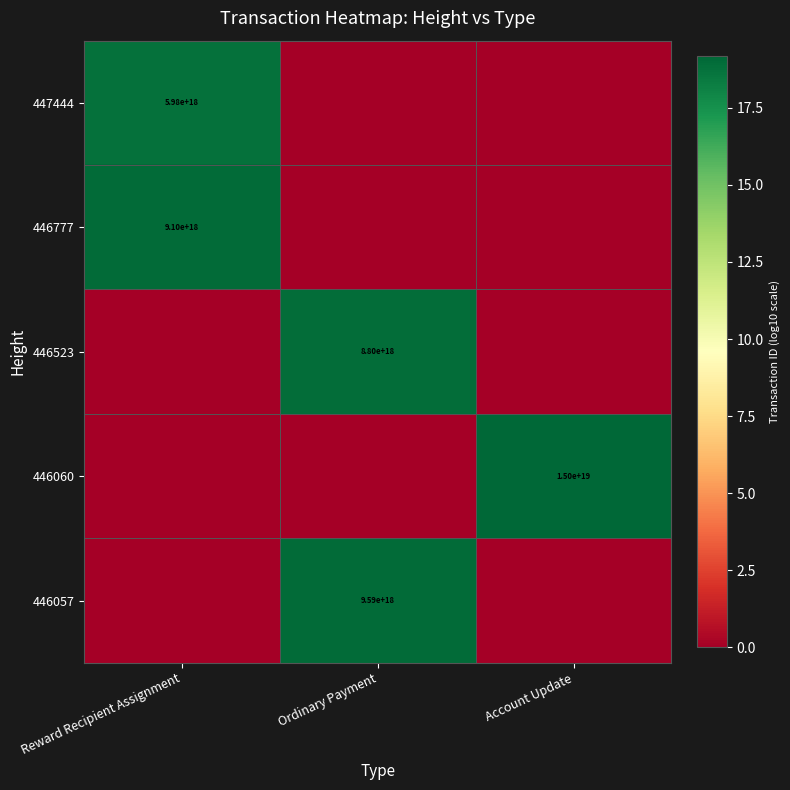

The value of 446060 at Account Update is 15000000000000000000. True or false?

True